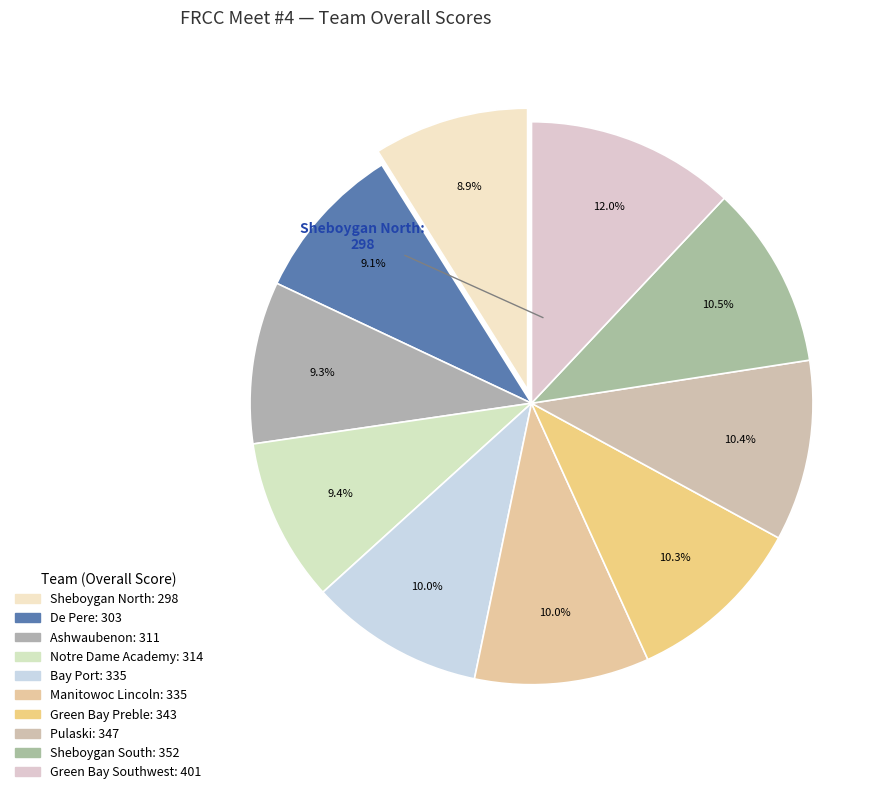

Is there a majority slice in this chart?

No